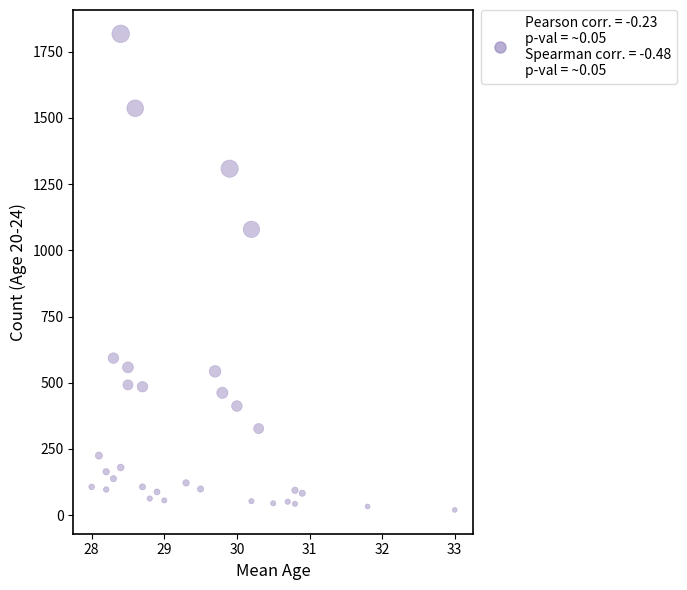

What Y value in the scatter plot is closest to 918?

1079